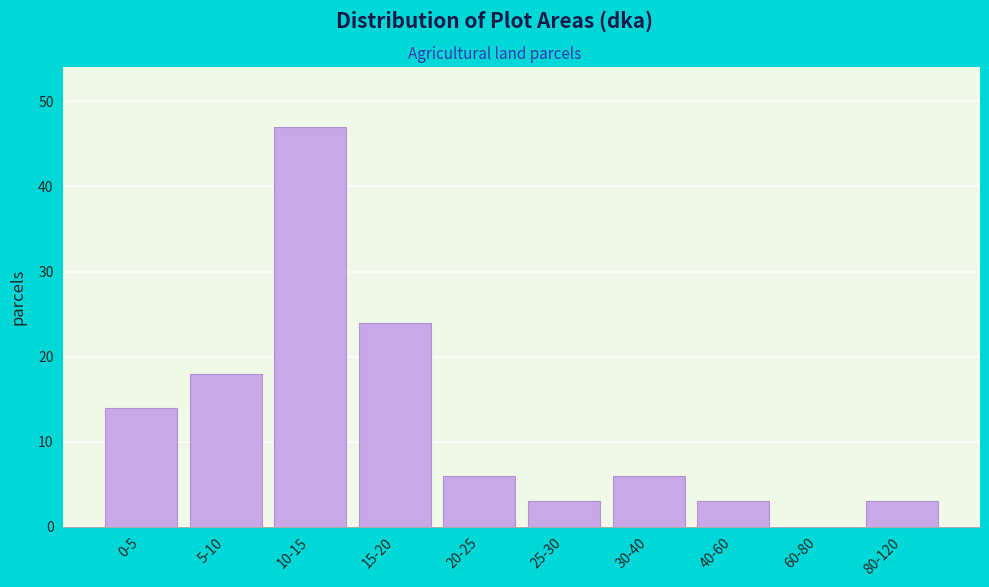

Reading right to left, extract all data points from this chart.

80-120=3	60-80=0	40-60=3	30-40=6	25-30=3	20-25=6	15-20=24	10-15=47	5-10=18	0-5=14